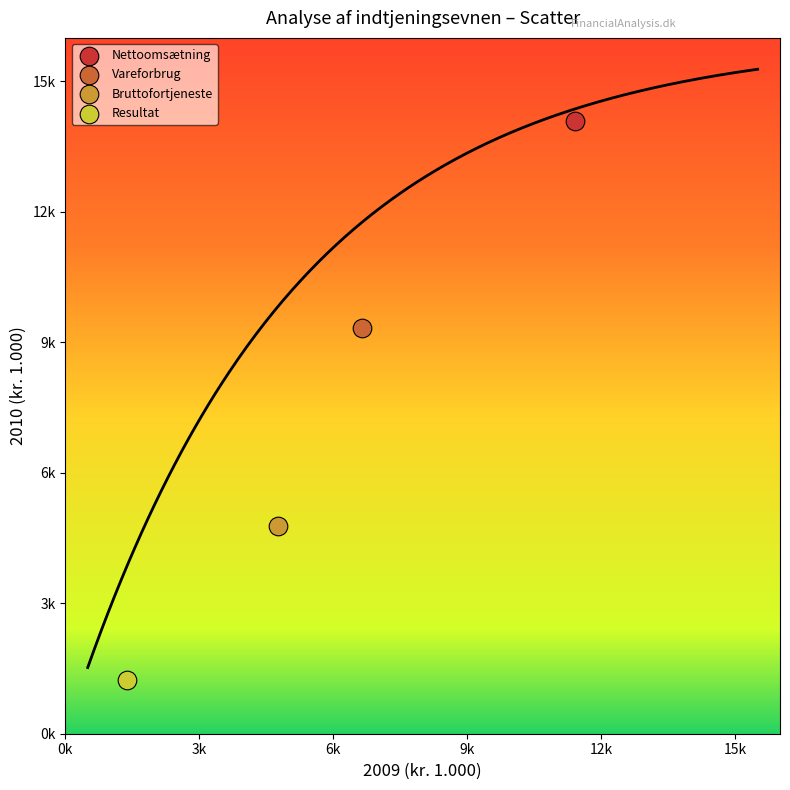

Which series reaches the minimum Y coordinate?

Resultat